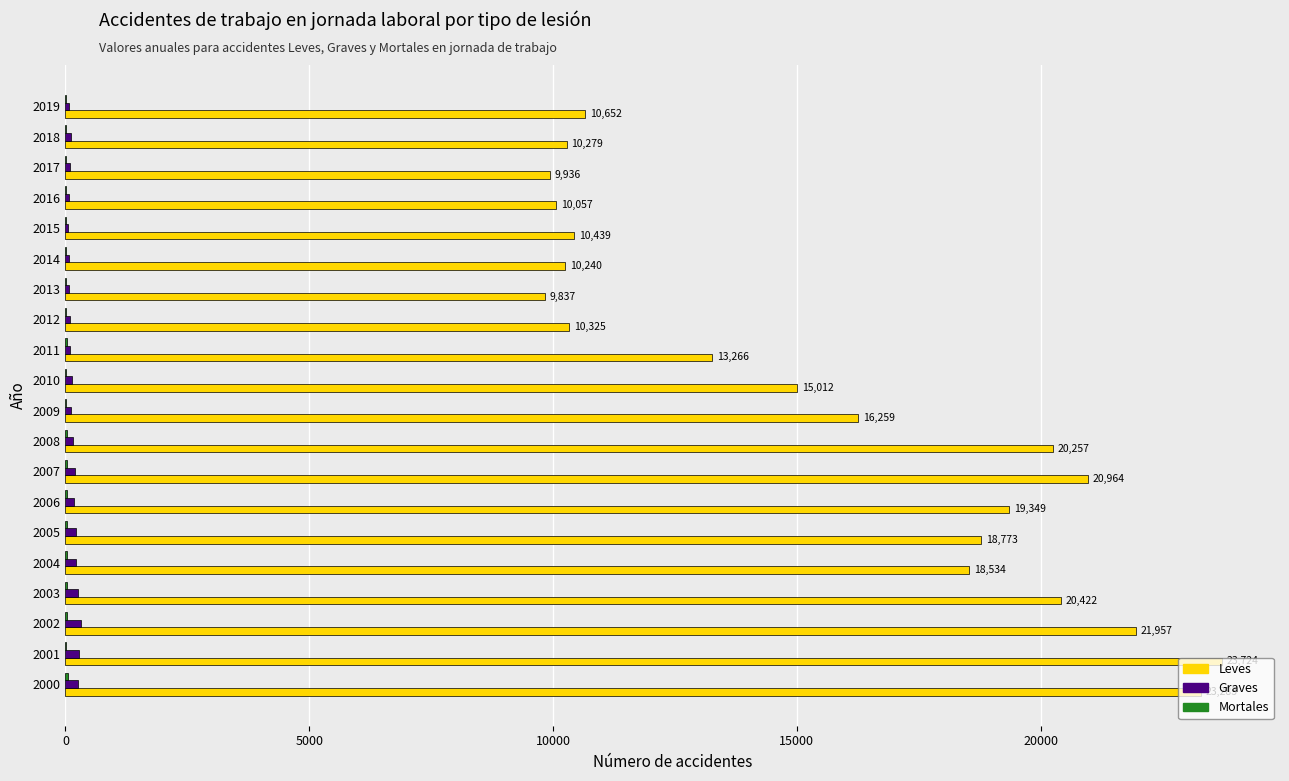

Which series has the largest total across all categories?

Leves